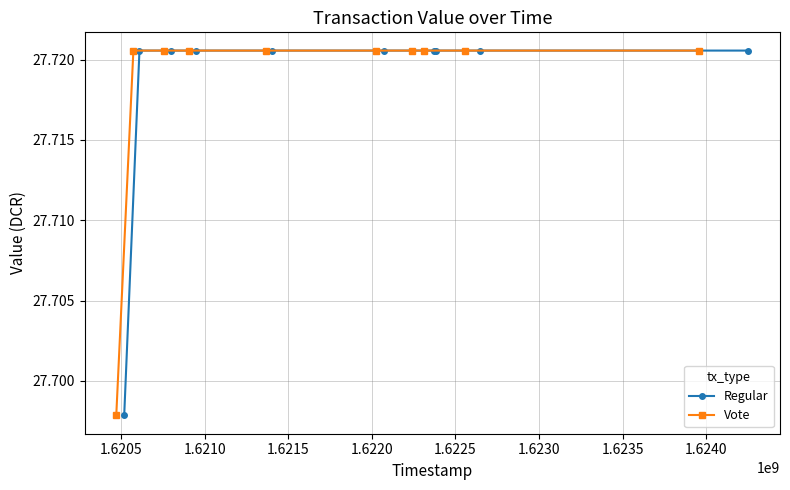

True or false: Regular and Vote intersect in this chart.

False